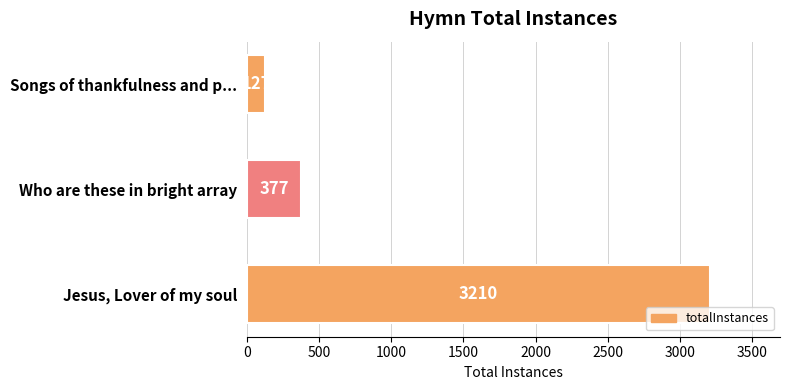

What is the change in value from Who are these in bright array to Jesus, Lover of my soul?

+2833